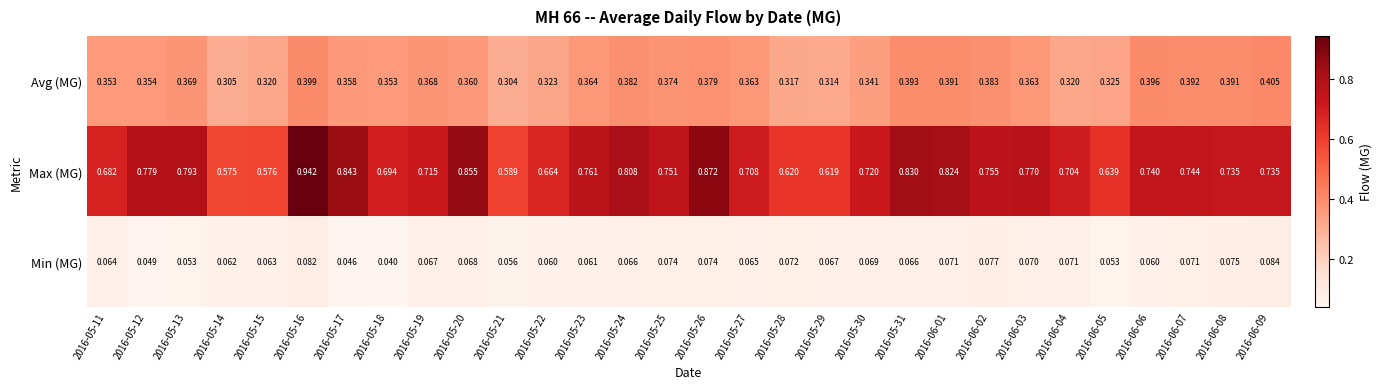

Between 2016-05-12 and 2016-06-05, which series saw the biggest shift?

Max (MG)